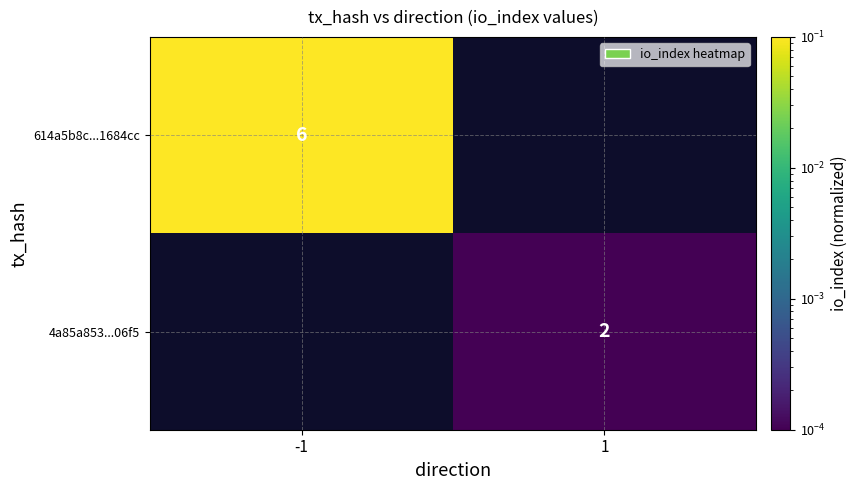

Is it true that 614a5b8c...1684cc equals 8.5 at -1?

False